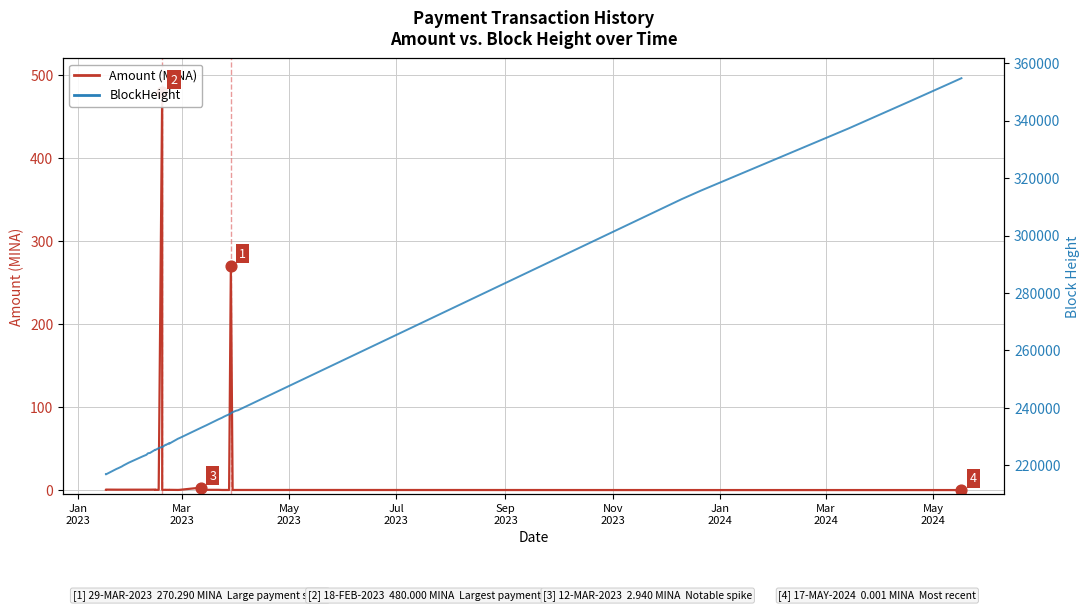

At how many categories does at least one series exceed 107855?

40